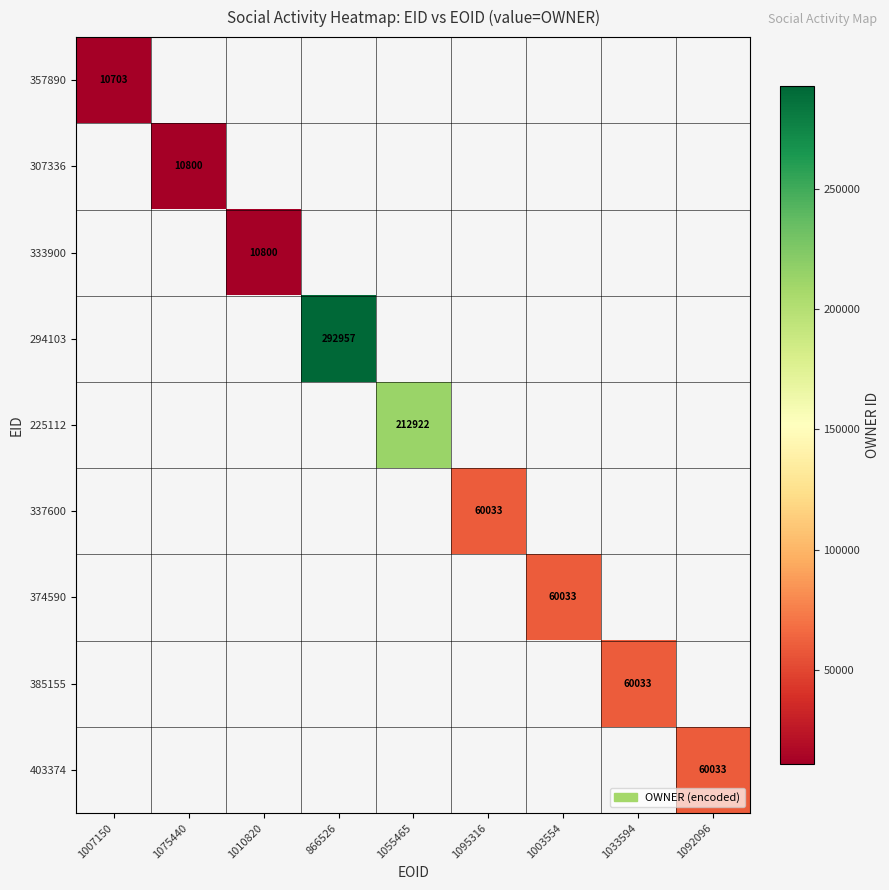

The value of 225112 at 1055465 is 344859. True or false?

False